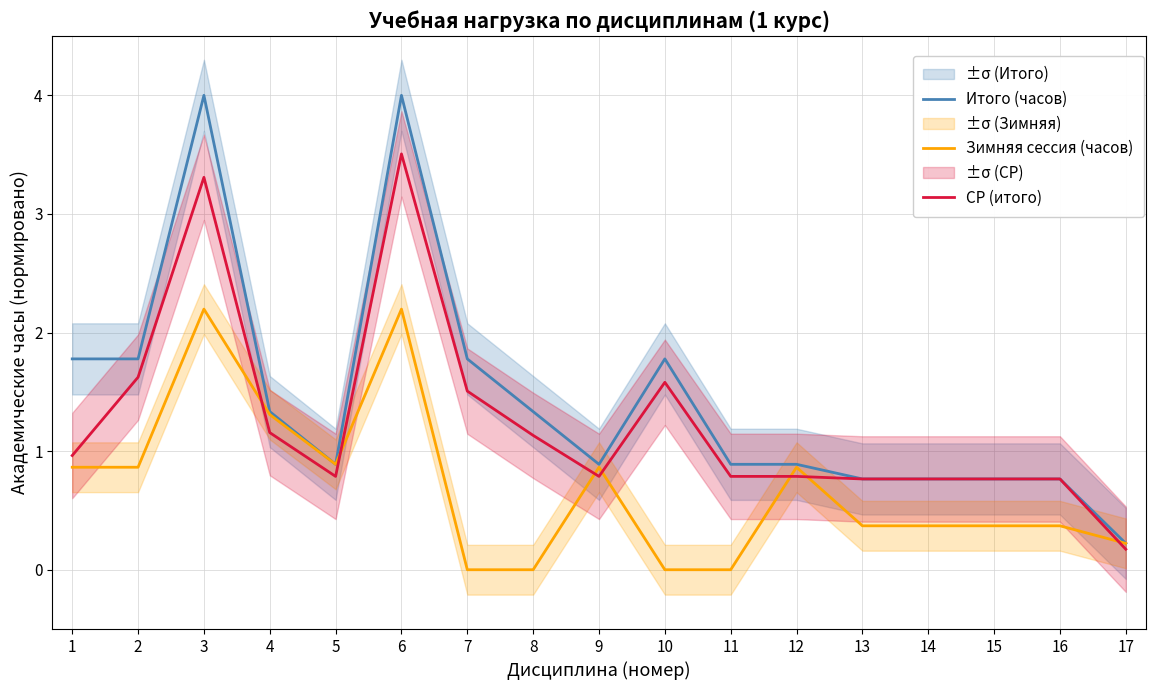

What is the difference between the maximum and second lowest values in the Зимняя сессия (часов) series?

2.2